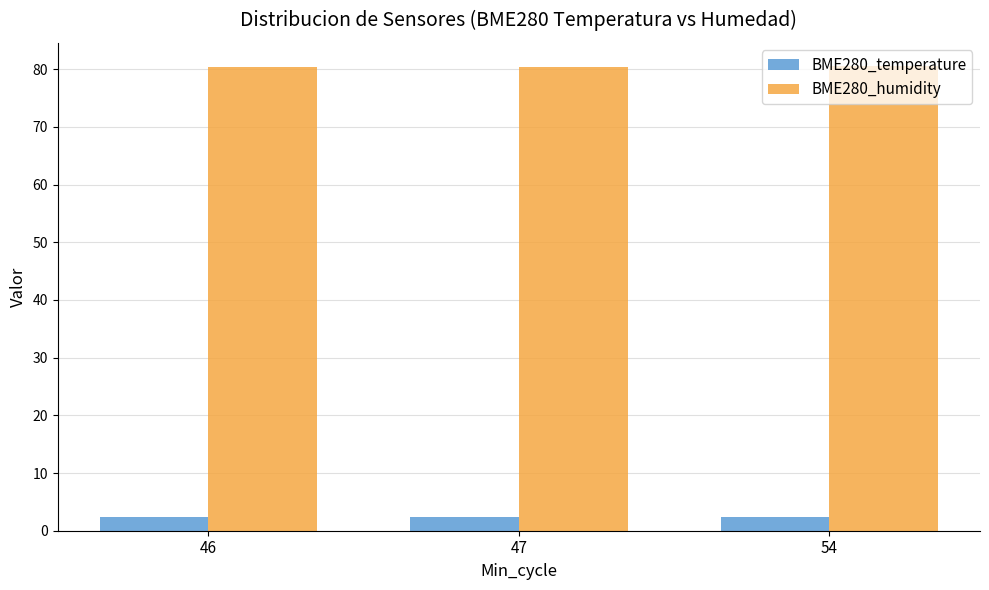

What are all the series names shown in the legend?

BME280_temperature, BME280_humidity